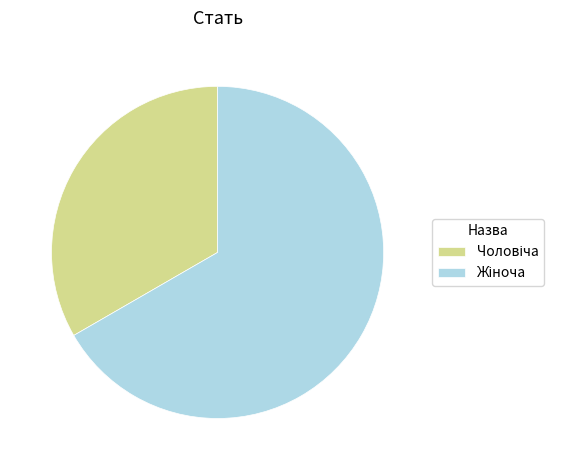

How many segments does this pie chart have?

2